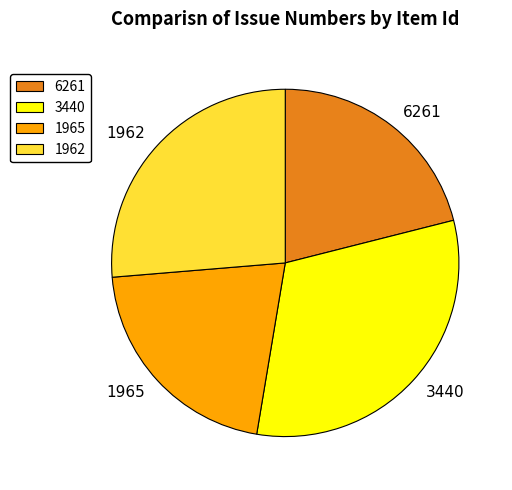

Does 1965 represent more than half of the total?

No